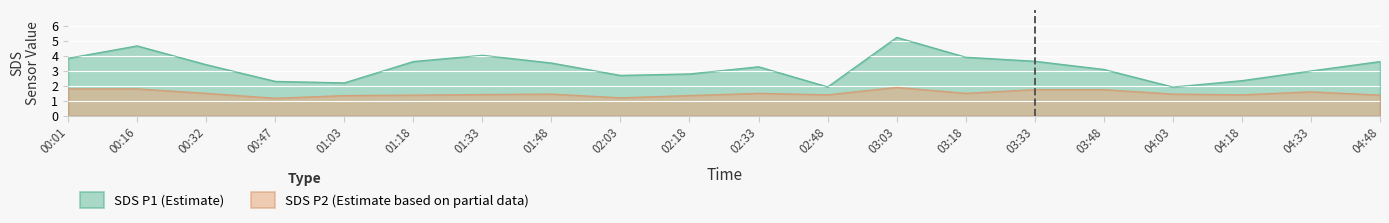

At which label is SDS_P1 closest to 3?

04:33